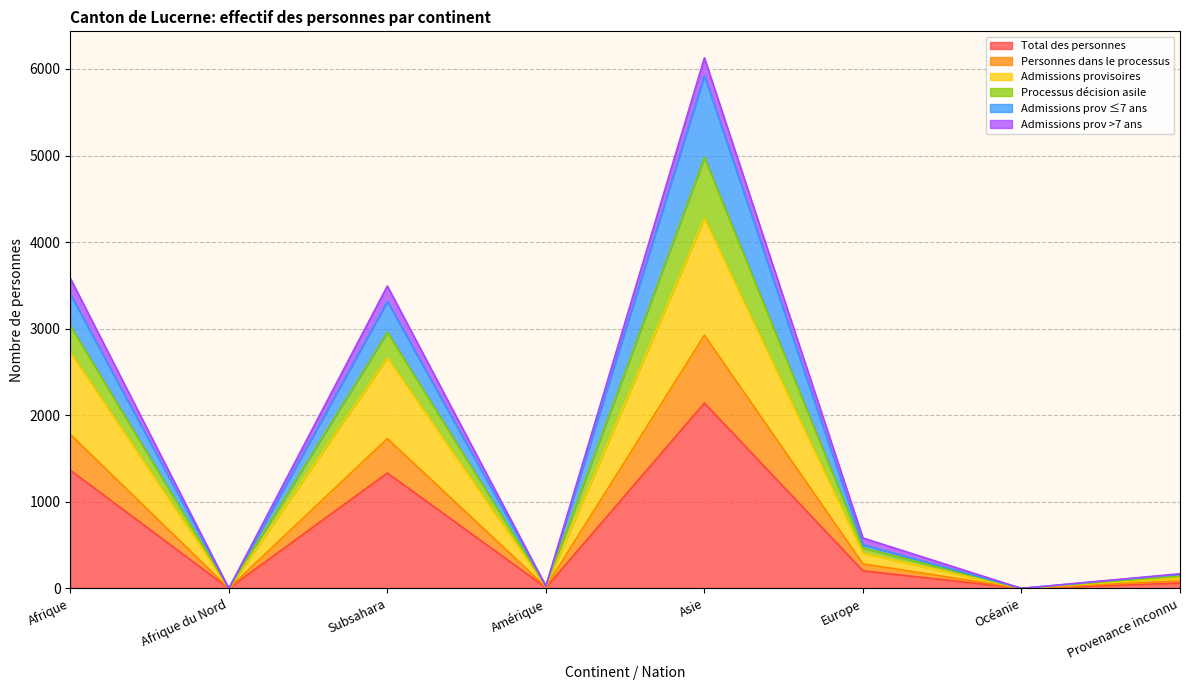

How many lines are shown in the chart?

6